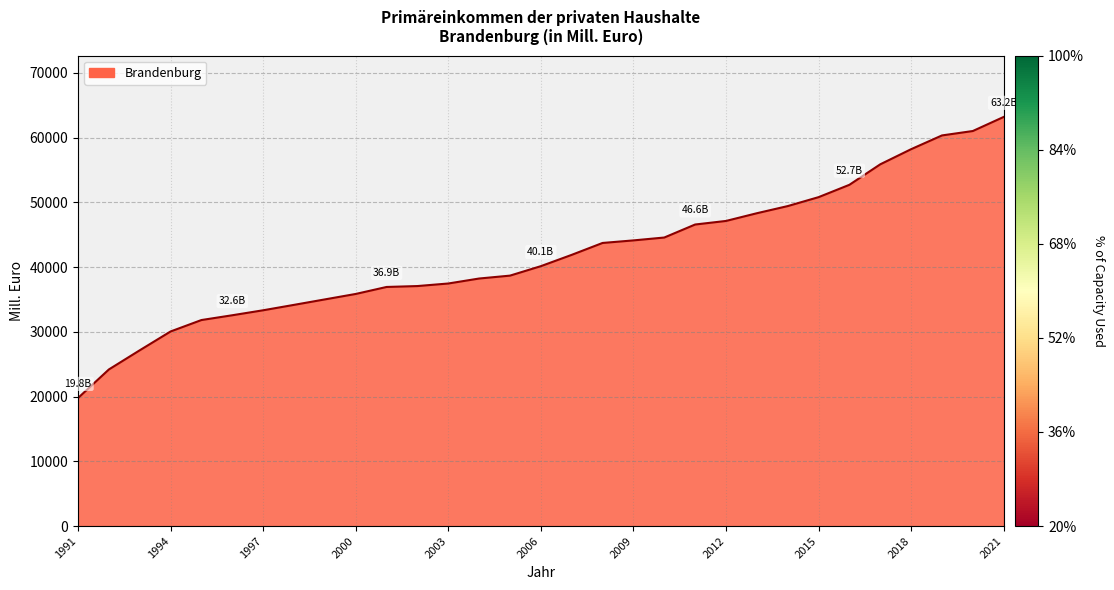

What is the maximum value shown in the chart?

63186.3